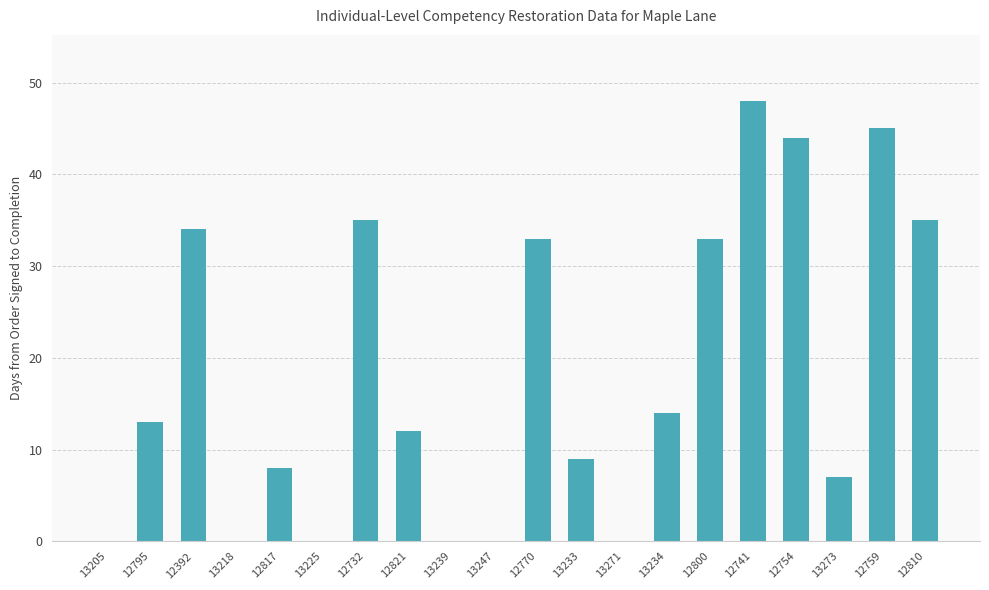

What is the sum of all values?

370